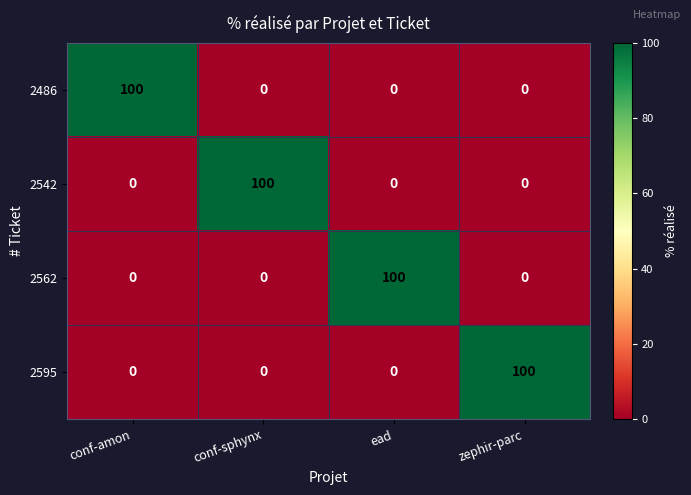

Reading right to left, list all the values displayed in this chart.

2486: zephir-parc=0	ead=0	conf-sphynx=0	conf-amon=100
2542: zephir-parc=0	ead=0	conf-sphynx=100	conf-amon=0
2562: zephir-parc=0	ead=100	conf-sphynx=0	conf-amon=0
2595: zephir-parc=100	ead=0	conf-sphynx=0	conf-amon=0